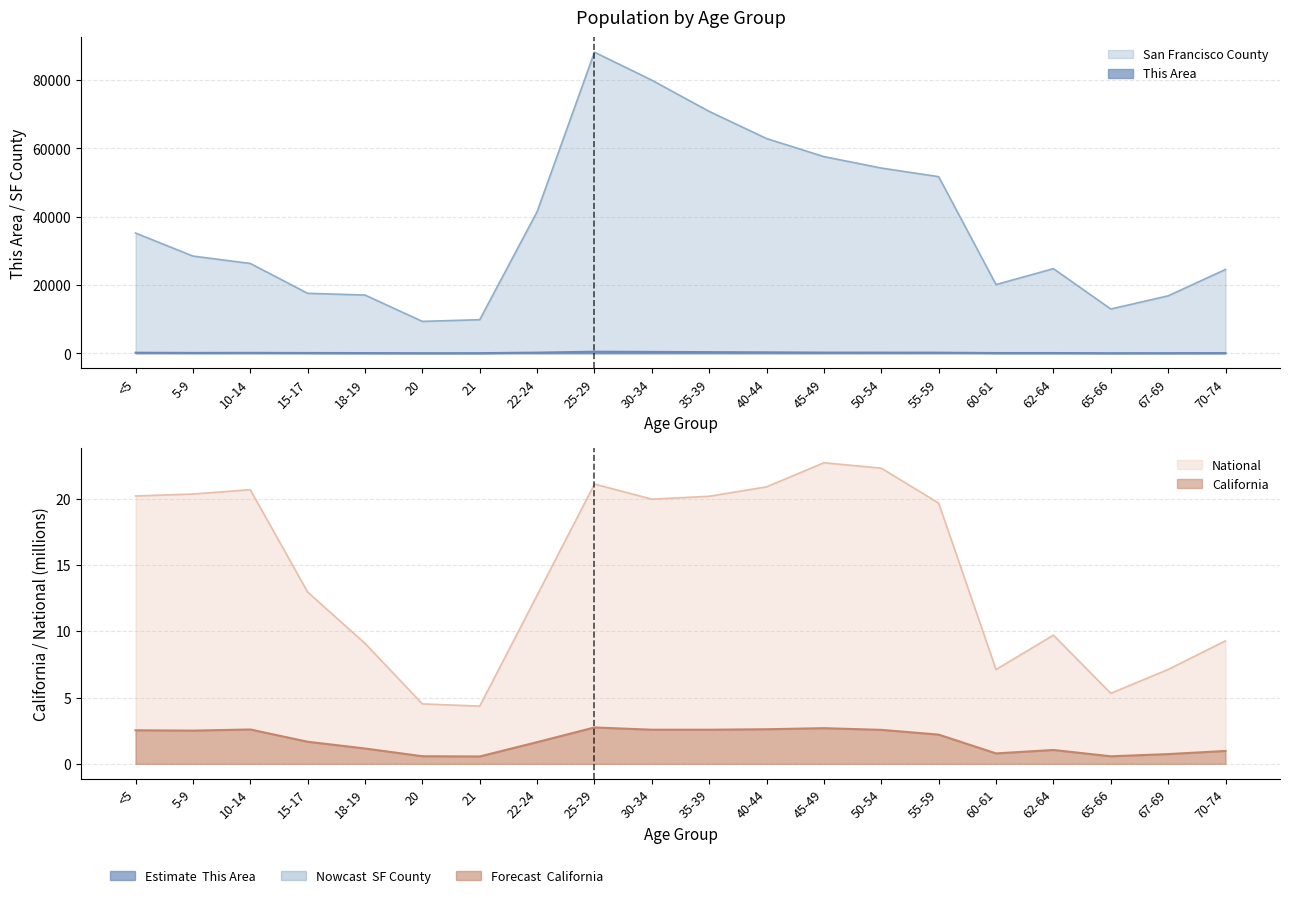

True or false: This Area and California intersect in this chart.

False